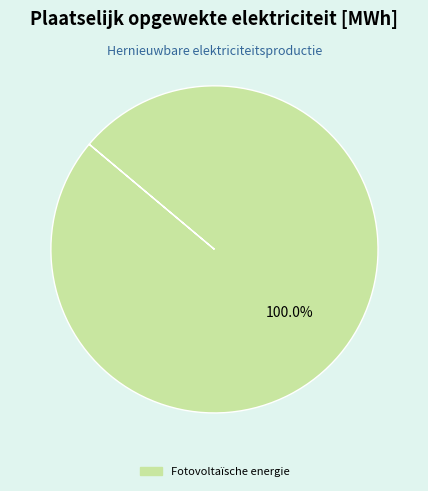

Count the number of slices in the pie.

1